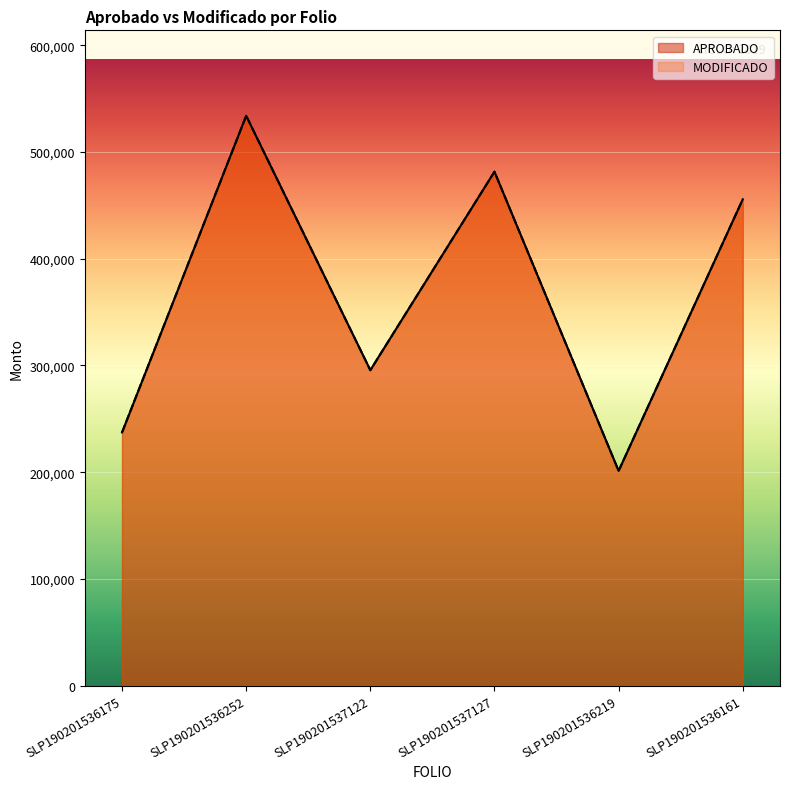

Between SLP190201536252 and SLP190201536219, which series saw the biggest shift?

APROBADO